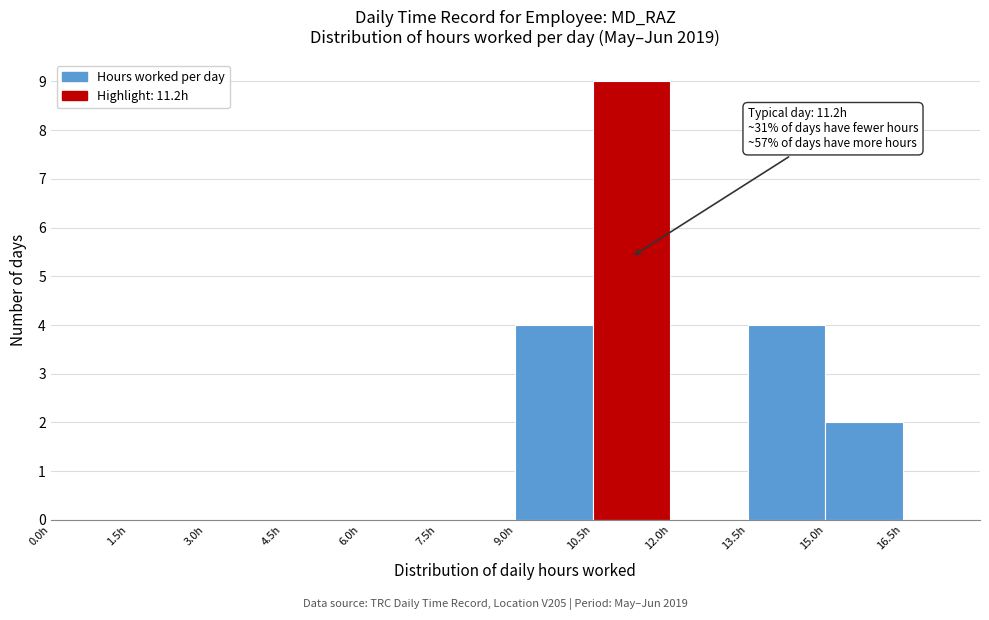

Which range on the x-axis has the tallest bar?

10.5 to 12.0